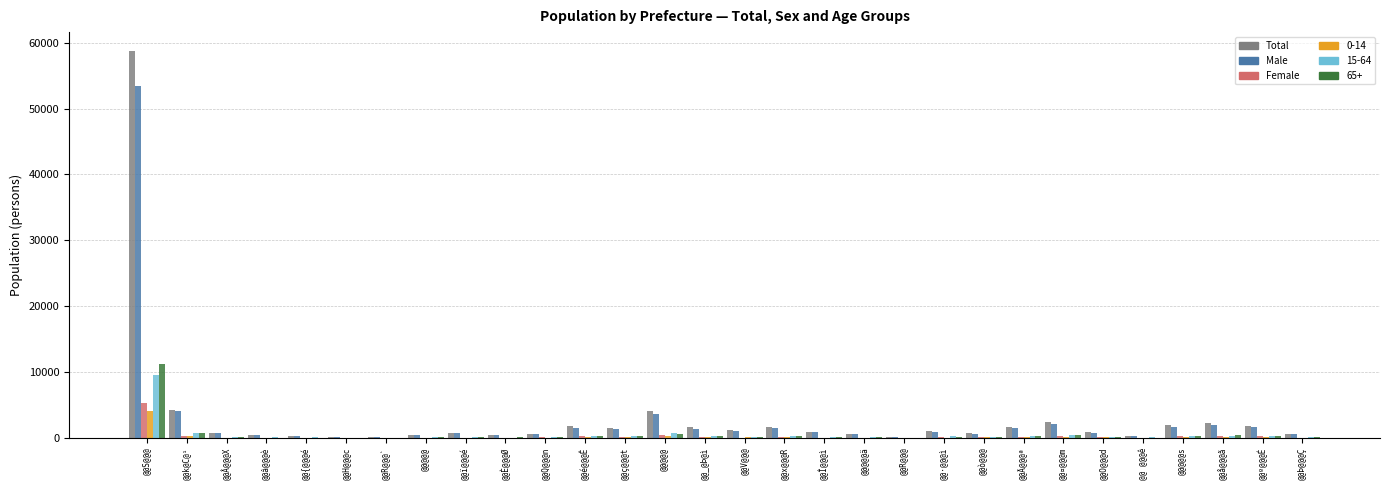

How many groups of bars are there?

30